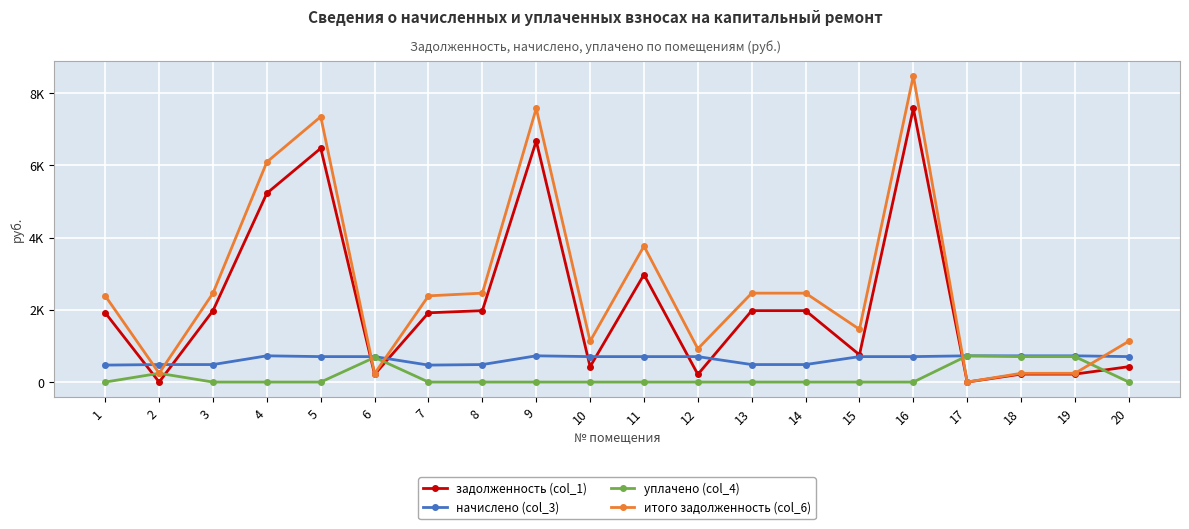

Where do уплачено (col_4) and задолженность (col_1) first cross each other?

1 and 2